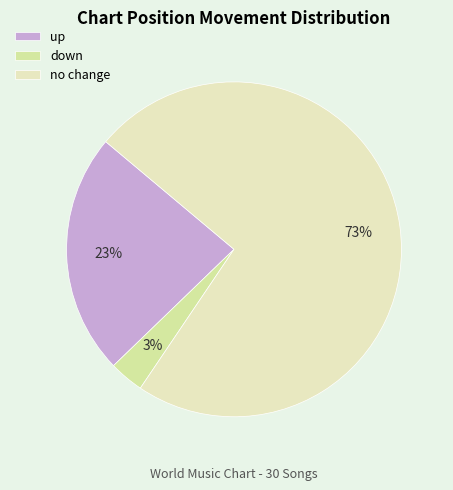

Count the number of slices in the pie.

3